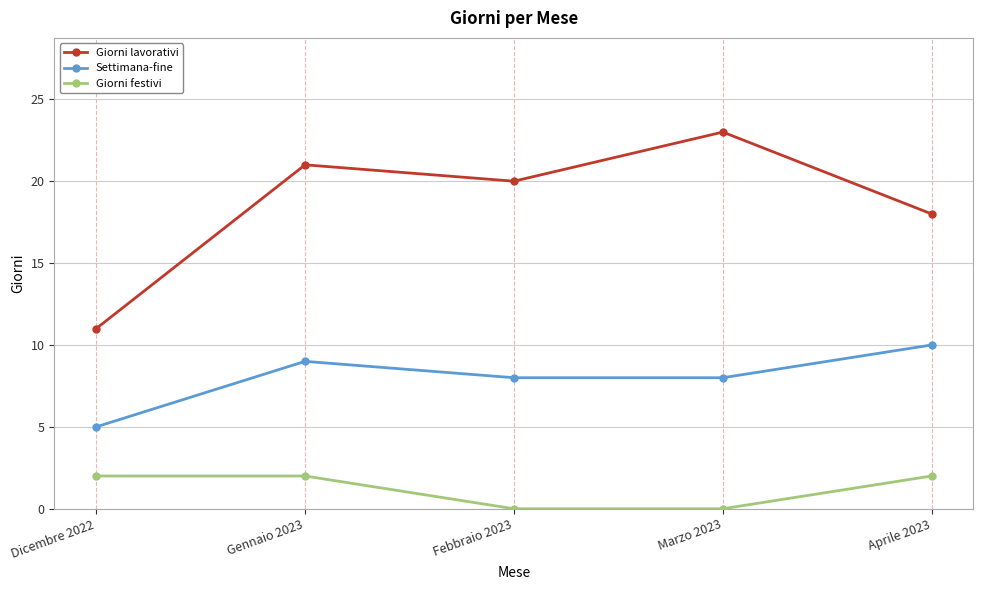

What is the value of the Giorni festivi point at the 1st from the left?

2